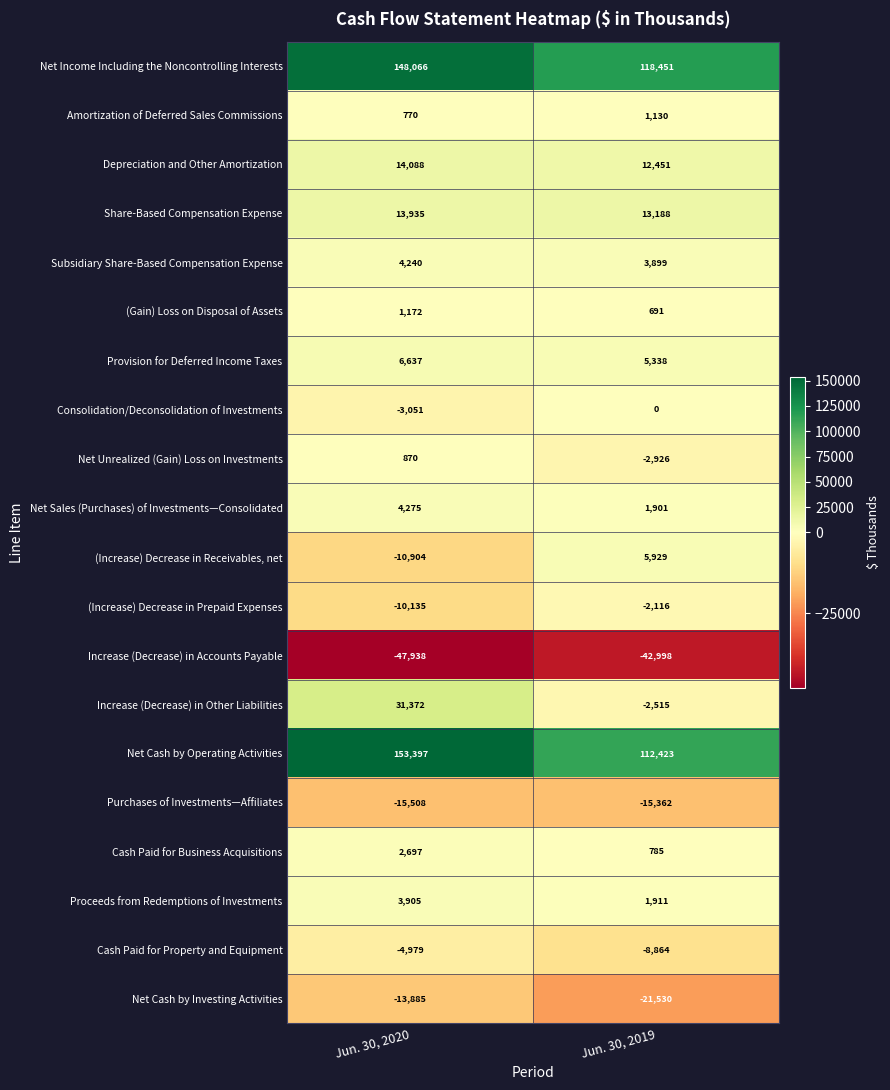

What is the difference between the maximum and minimum values in the Purchases of Investments—Affiliates series?

146